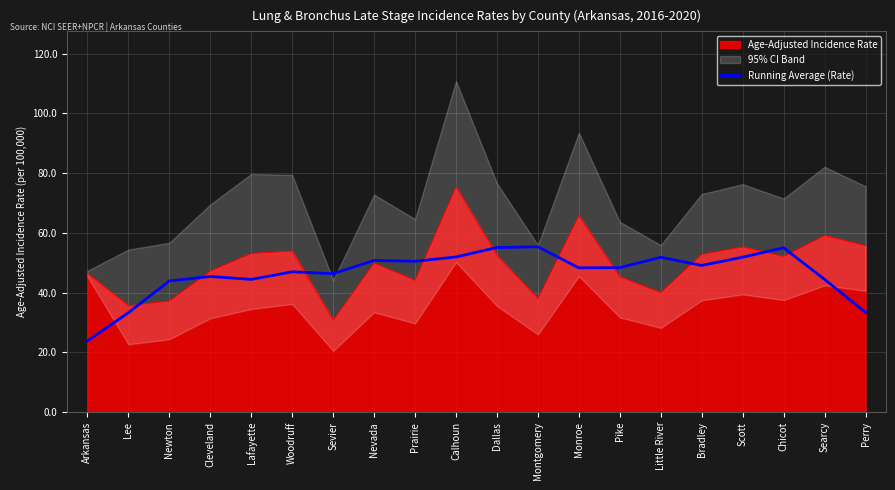

Where is the data nearest to the value 39?

Newton